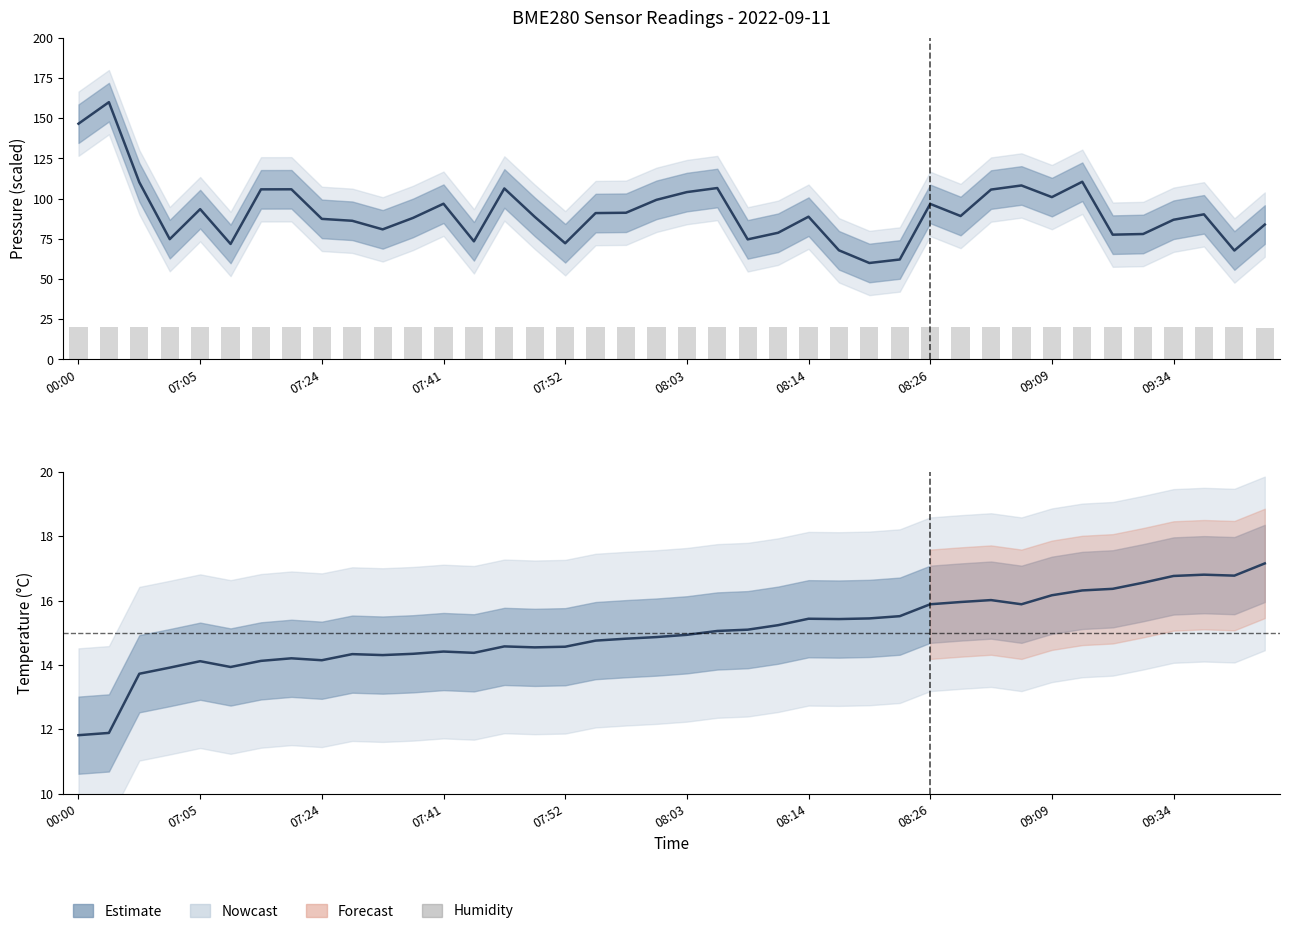

What is the sum of the values at 14 and 36?

40.0